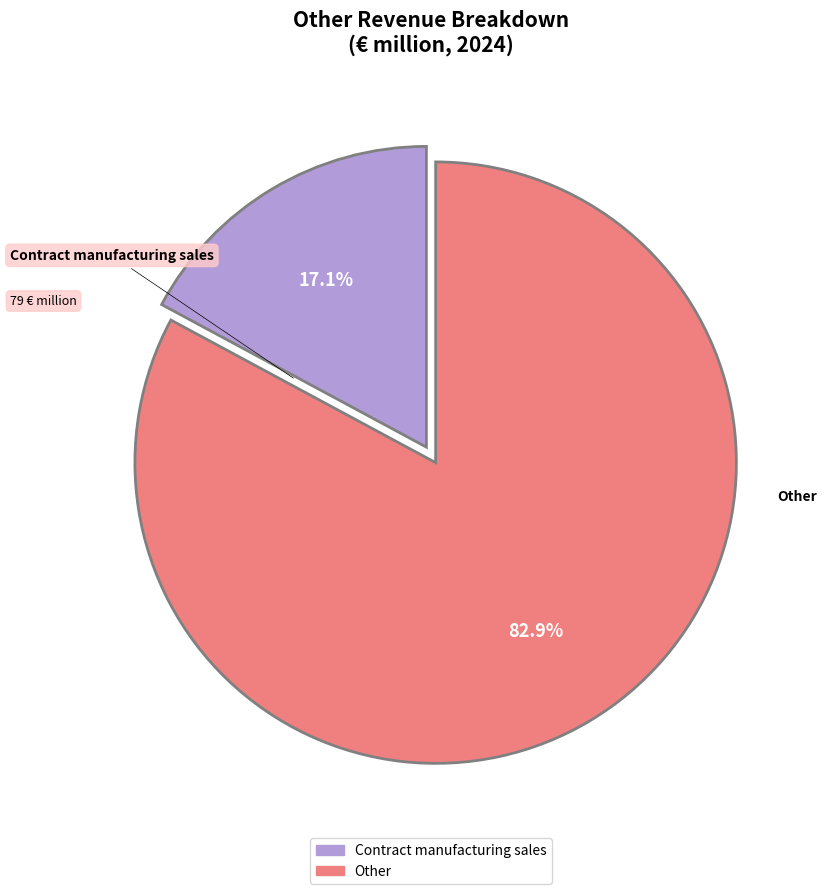

To the nearest percent, what is the average slice percentage?

50%